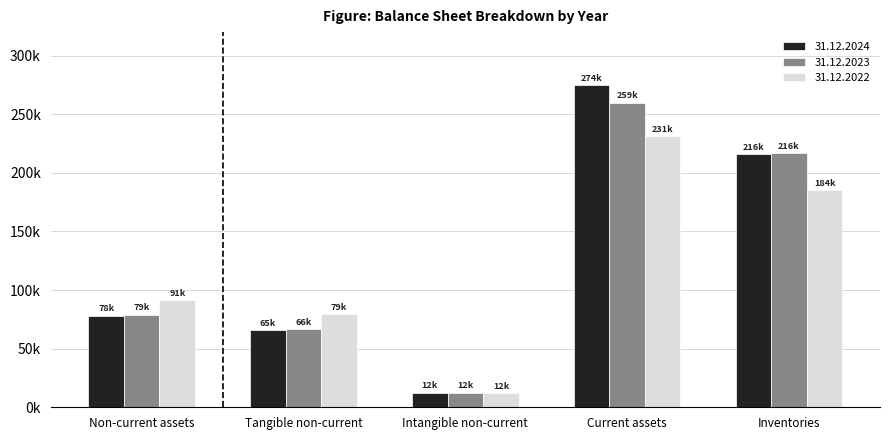

List the labels in order of 31.12.2024 value, largest first.

Current assets, Inventories, Non-current assets, Tangible non-current, Intangible non-current